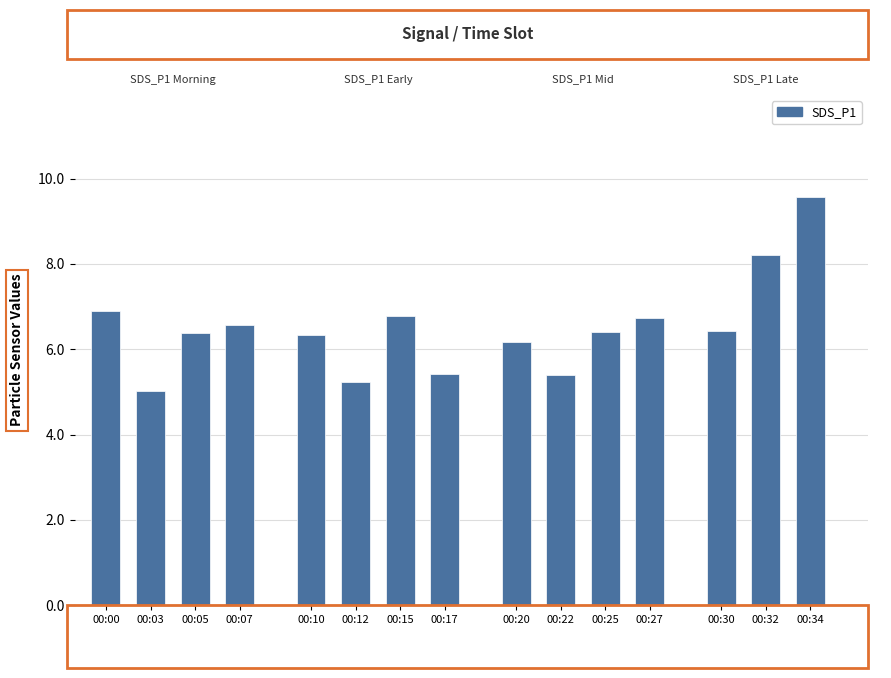

What is the approximate value of SDS_P1 at 00:15?

6.8